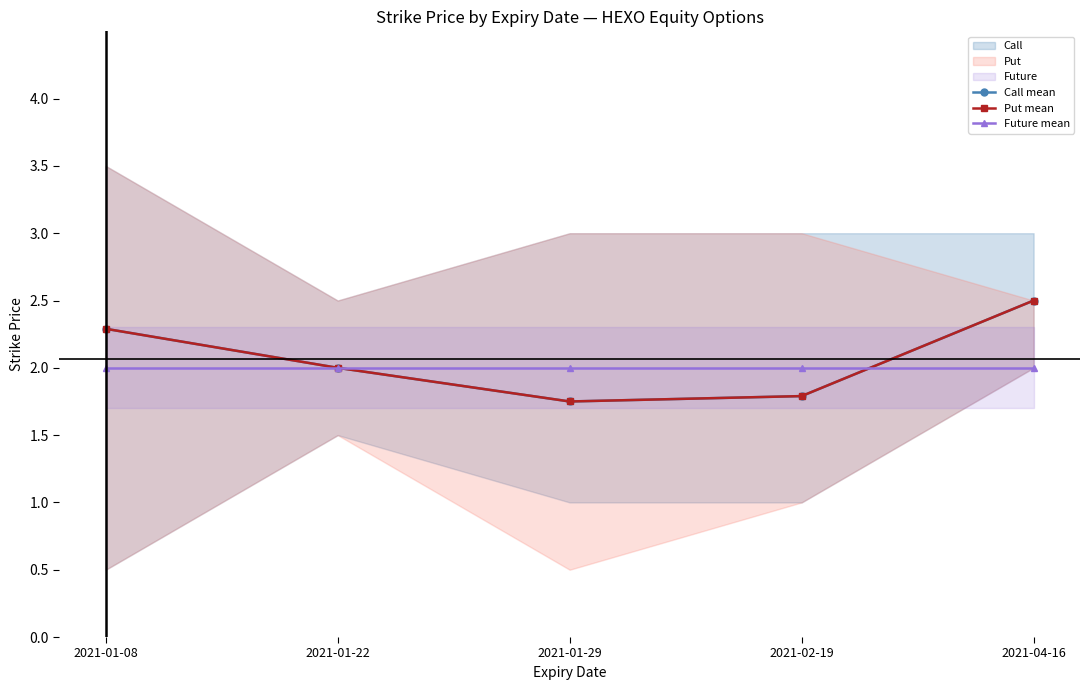

What is the spread (max minus min) of values at 2021-02-19?

0.2